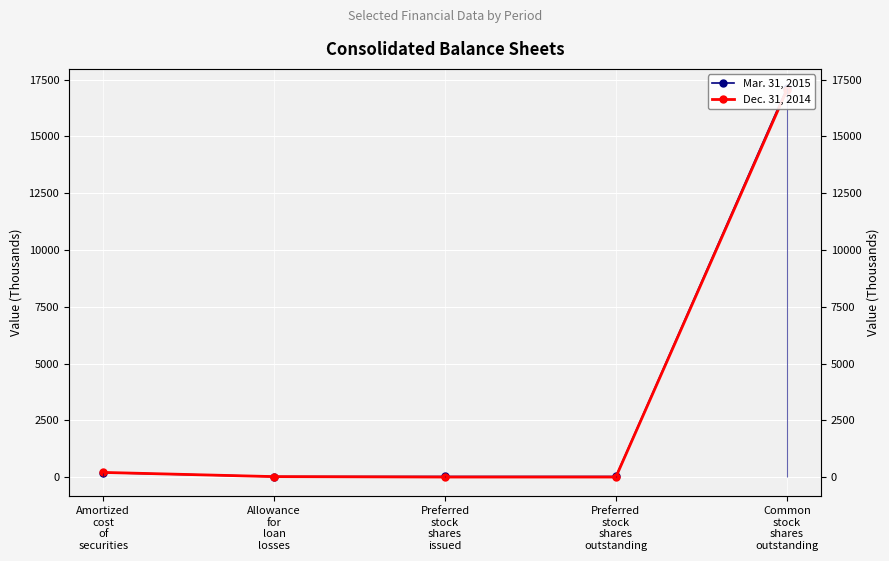

What is the difference between the maximum and second lowest values in the Dec. 31, 2014 series?

17032.7